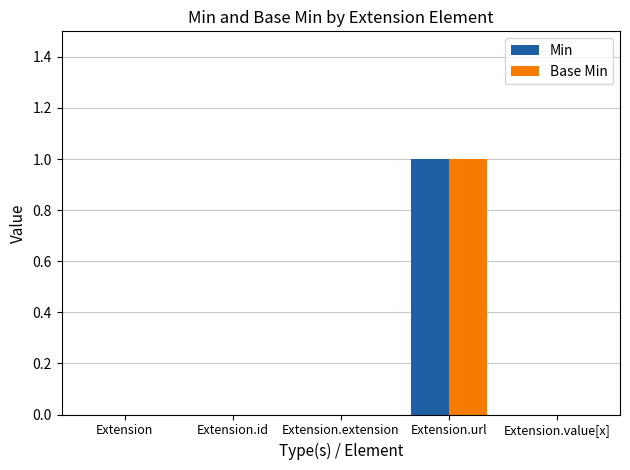

Is the value of Min at Extension.value[x] greater than the value of Base Min at Extension.url?

No